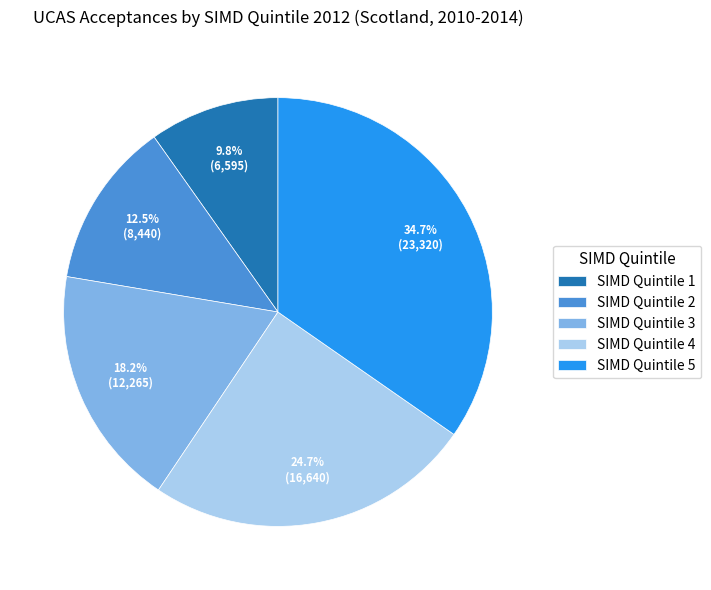

Rank the categories by value from lowest to highest.

SIMD Quintile 1, SIMD Quintile 2, SIMD Quintile 3, SIMD Quintile 4, SIMD Quintile 5